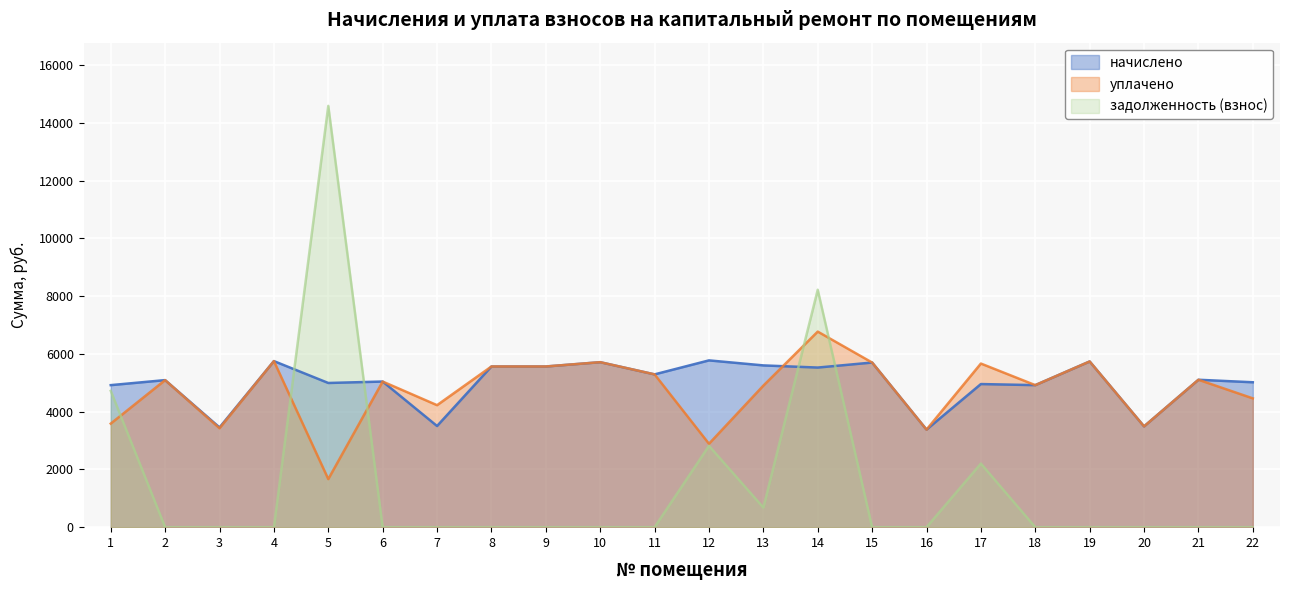

Reading right to left, what are all the values shown in this chart?

начислено: 5017.7	5104.6	3490.0	5738.0	4918.3	4955.6	3378.2	5700.8	5526.9	5601.5	5775.3	5290.9	5713.2	5564.2	5564.2	3502.4	5042.5	4992.8	5750.5	3452.8	5092.2	4918.3
уплачено: 4460.2	5104.6	3490.0	5738.0	4918.3	5665.6	3378.2	5700.8	6771.7	4901.3	2887.7	5290.9	5713.2	5564.2	5564.2	4224.4	5042.5	1664.3	5750.5	3425.0	5092.2	3586.0
задолженность (взнос): 0.0	0.0	0.0	0.0	0.0	2202.5	0.0	0.0	8221.1	680.1	2817.9	0.0	0.0	0.0	0.0	0.0	0.0	14589.0	0.0	0.0	0.0	4720.4